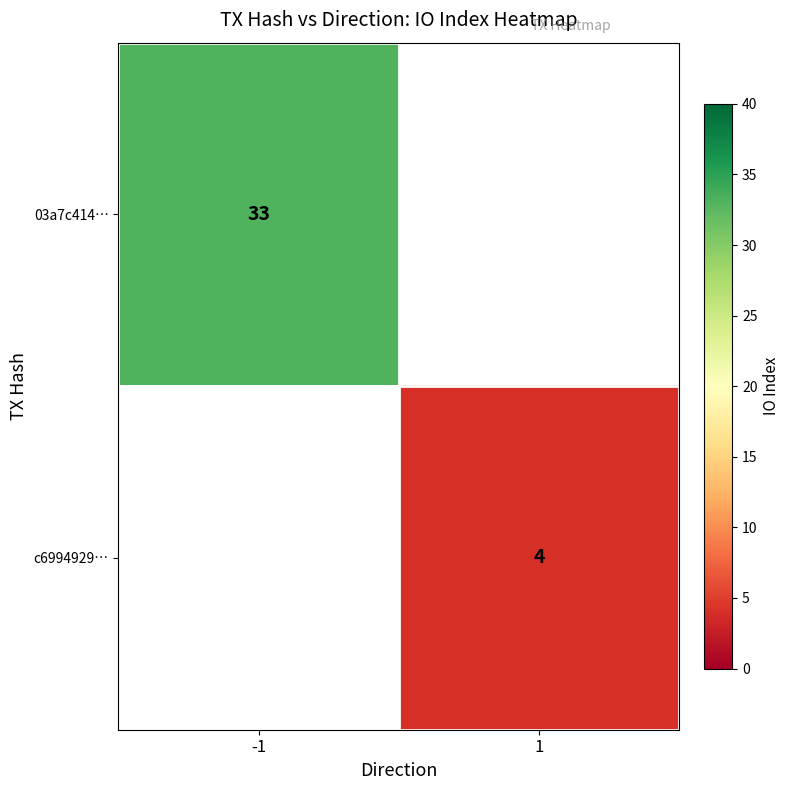

Is it true that c6994929… equals 2 at 1?

False